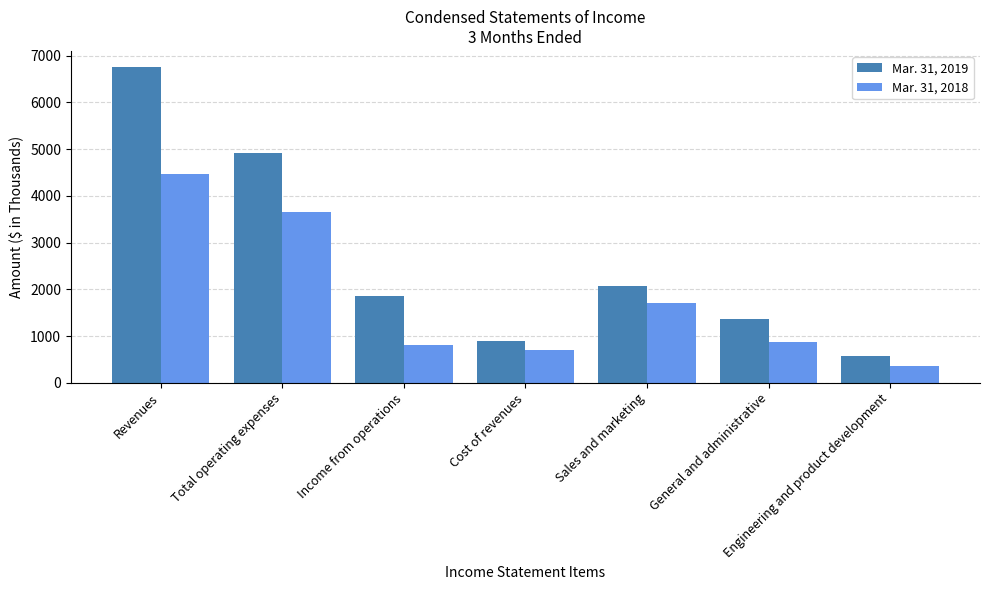

How many bars are there in total?

14